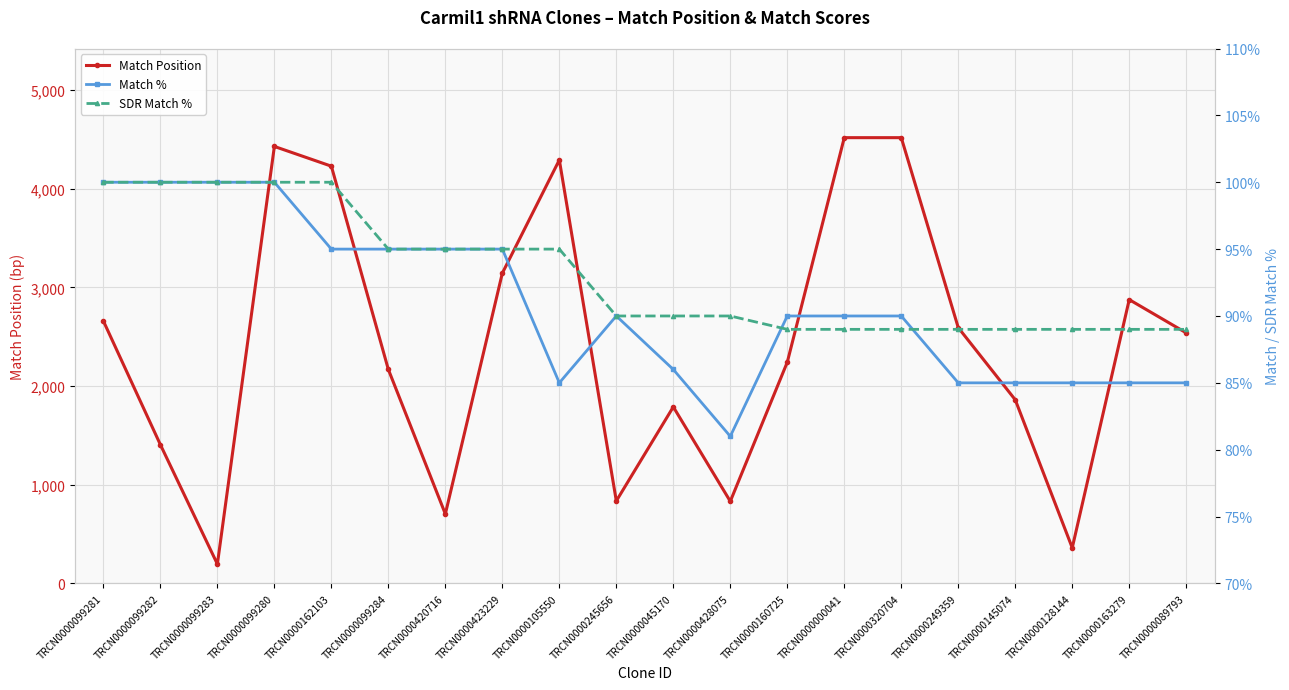

The value of Match Position at TRCN0000162103 is 2095. True or false?

False